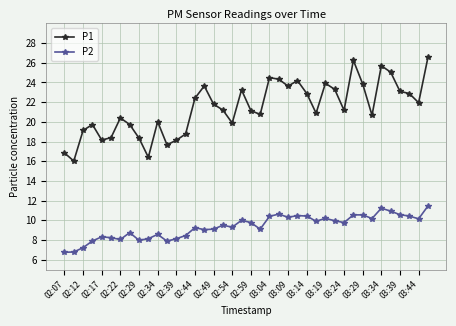

List the series in order of their overall mean, highest first.

P1, P2